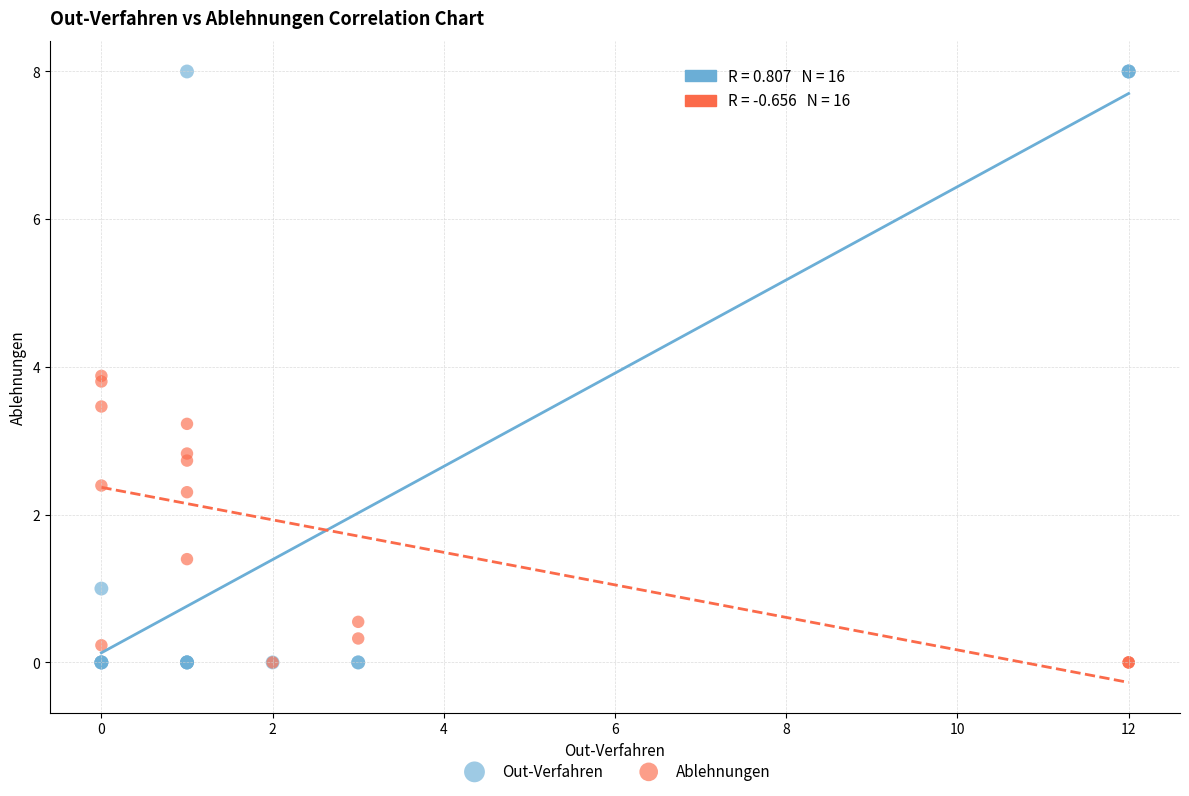

Which series has the largest Y range (max minus min)?

Out-Verfahren